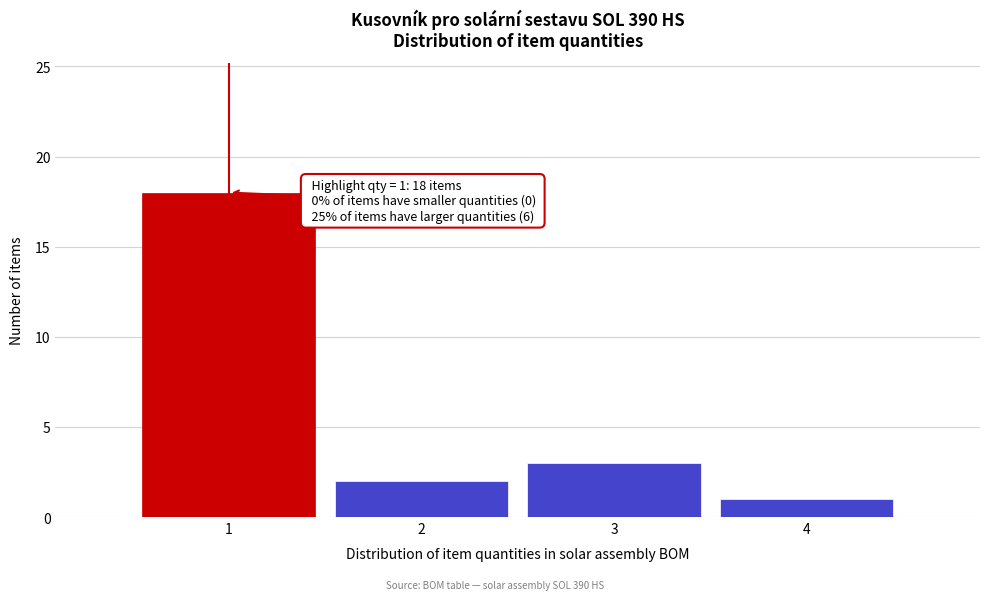

Which range on the x-axis has the tallest bar?

0.5 to 1.5